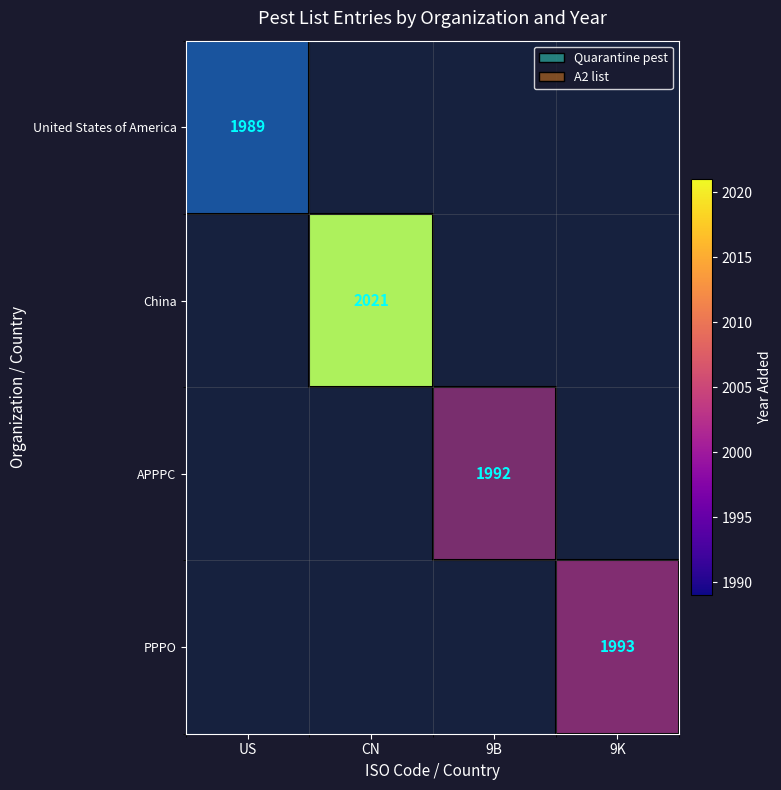

The value of China at CN is 2742. True or false?

False